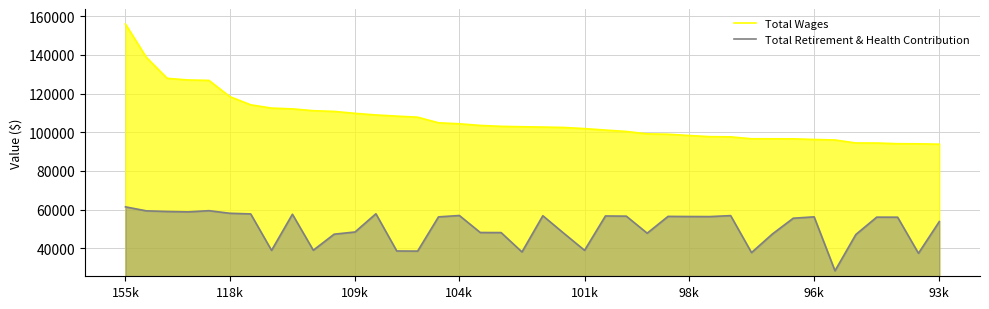

List the series in order of their overall mean, highest first.

Total Wages, Total Retirement & Health Contribution